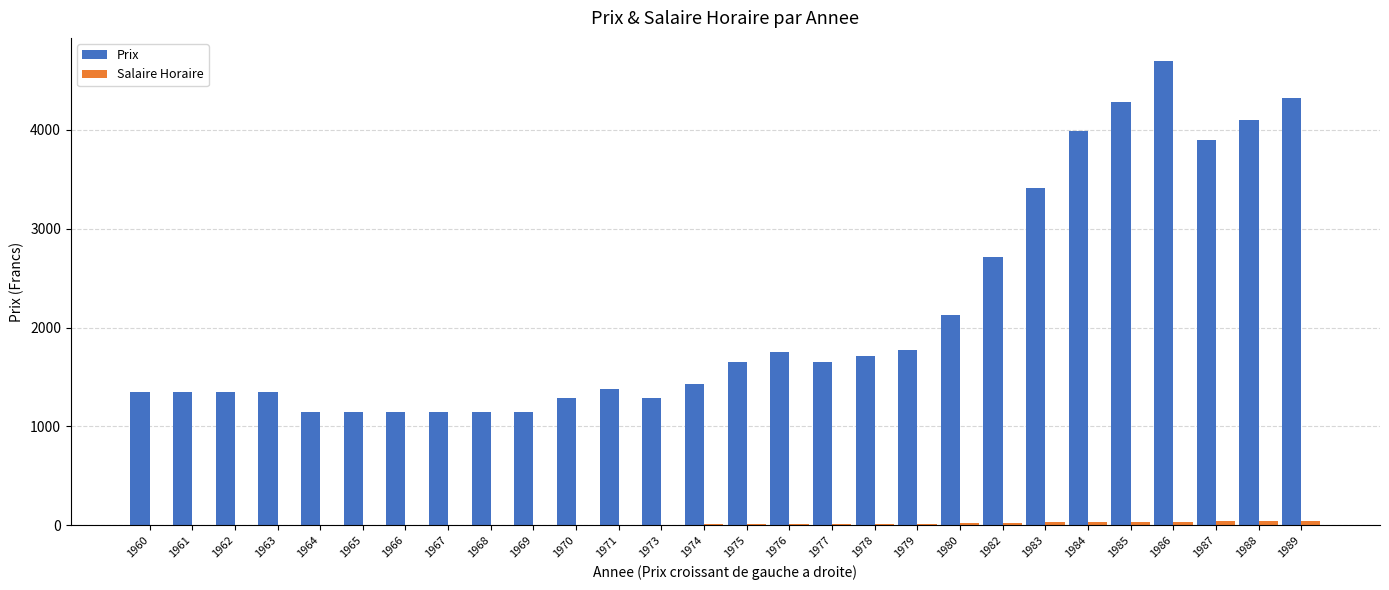

Where is Prix nearest to the value 2921?

1982